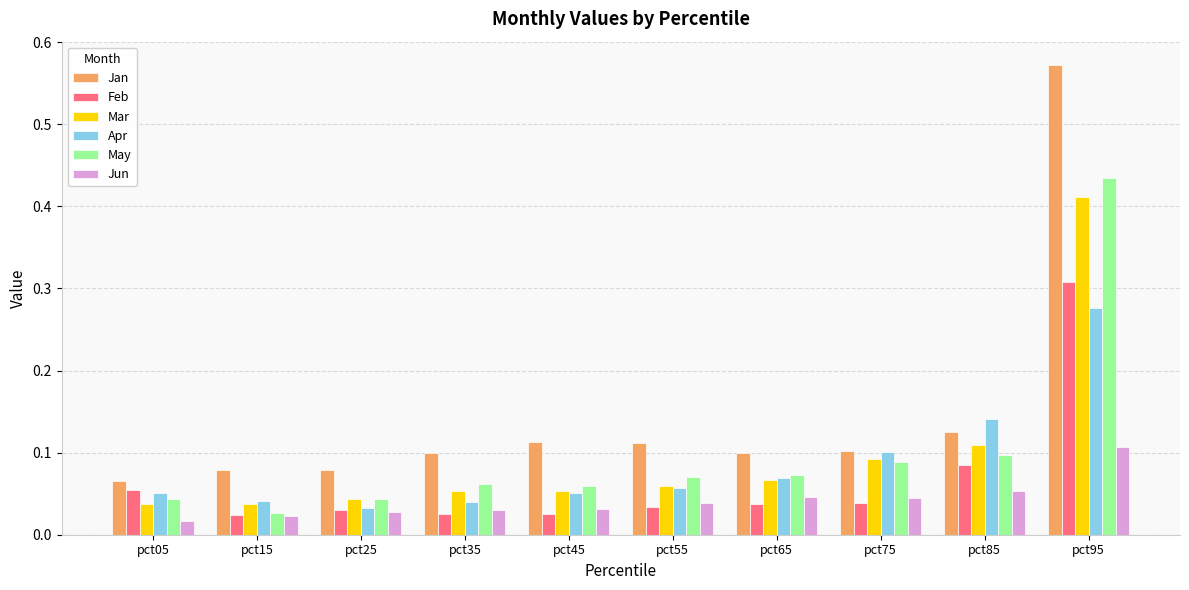

What is the total value across all series at pct75?

0.5